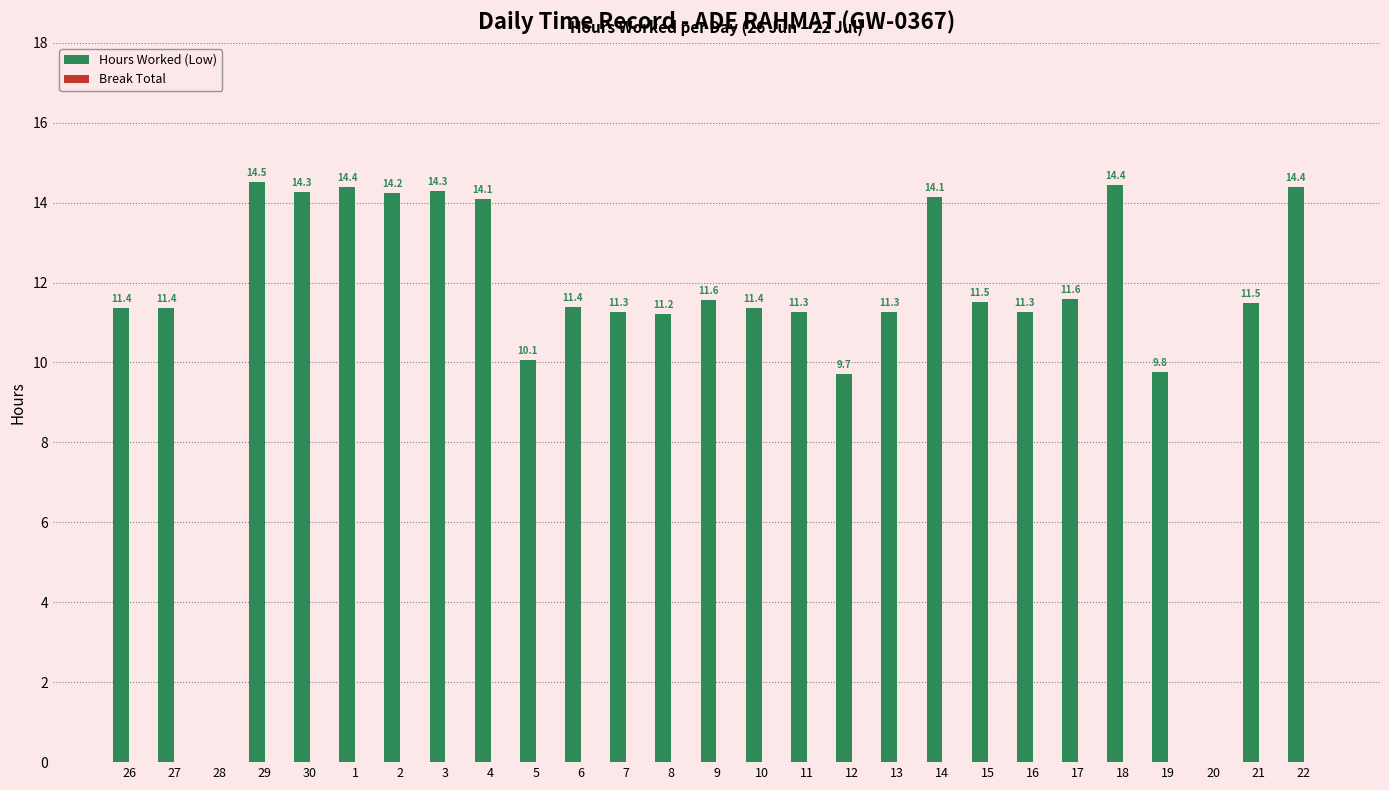

Are the bars horizontal?

No